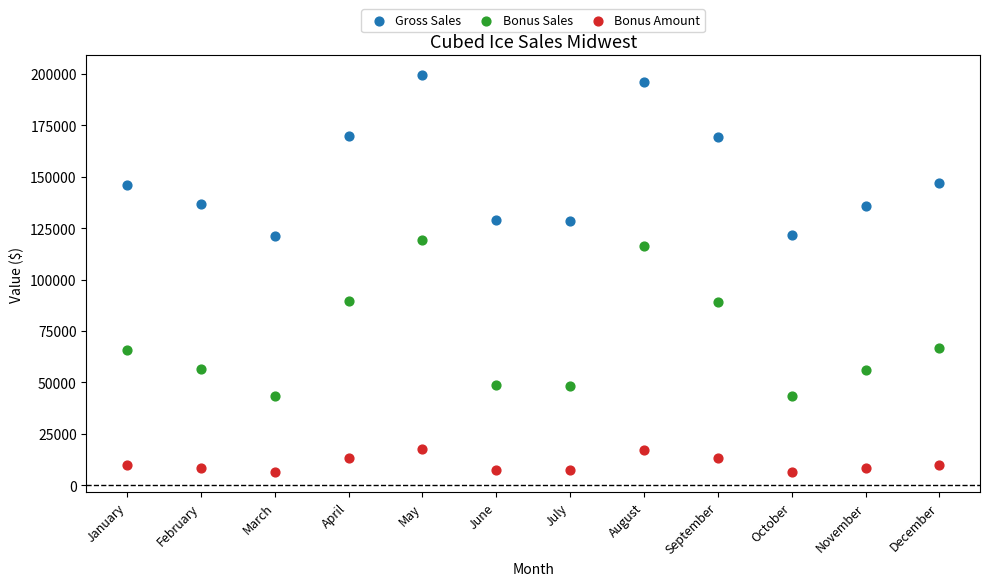

Across all data points, what is the range of Y values (max minus min)?

192805.0